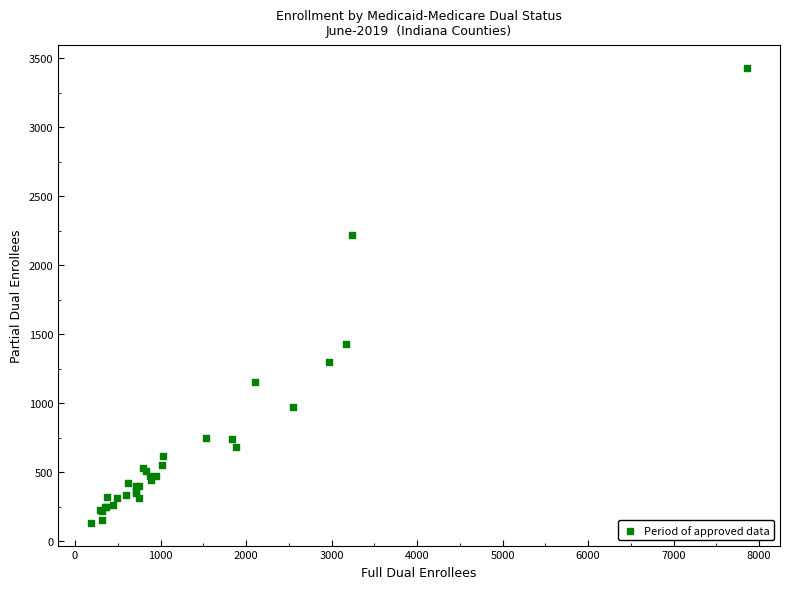

What Y value in the scatter plot is closest to 1781?

1428